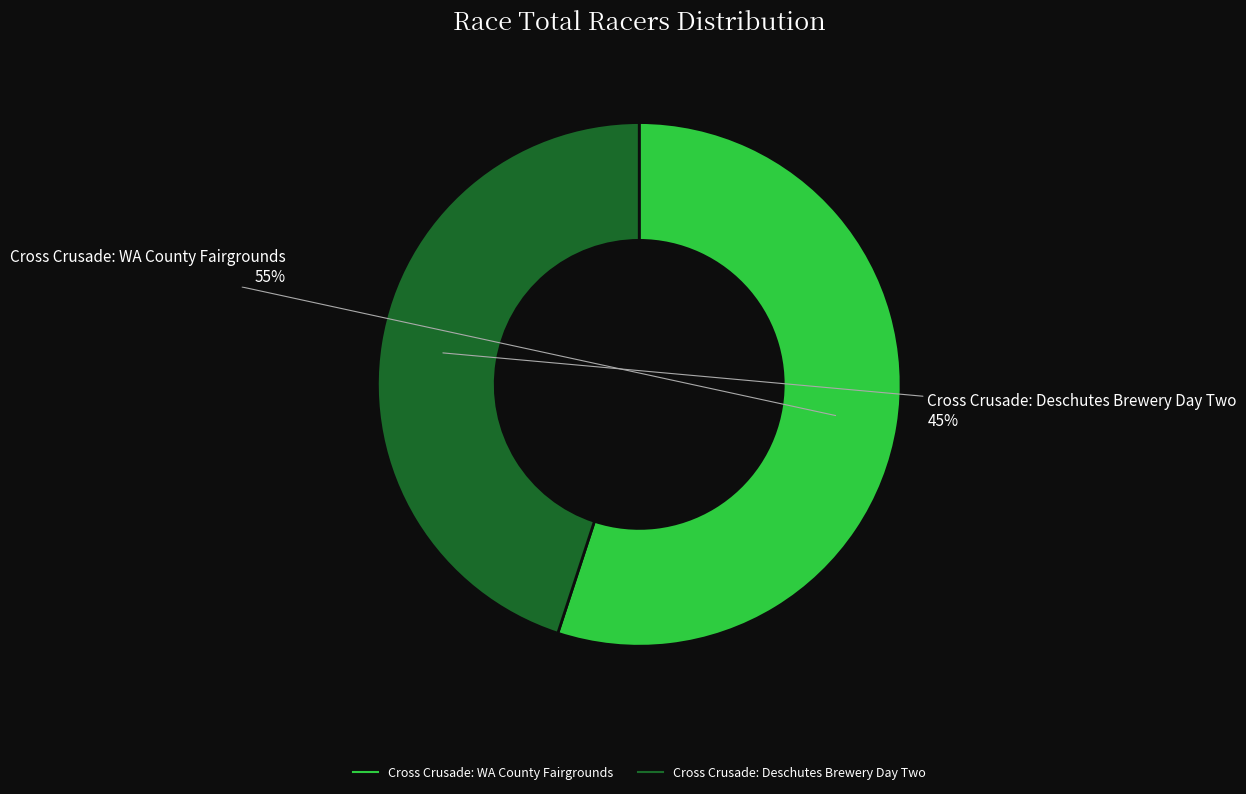

Do Cross Crusade: WA County Fairgrounds and Cross Crusade: Deschutes Brewery Day Two together represent more than half of the pie?

Yes